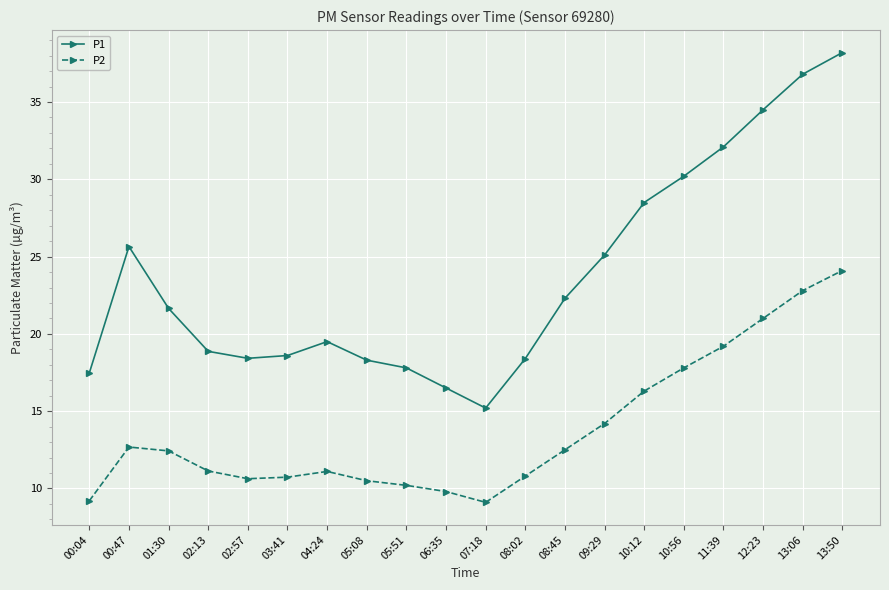

Is it true that P1 equals 21.6 at 01:30?

True